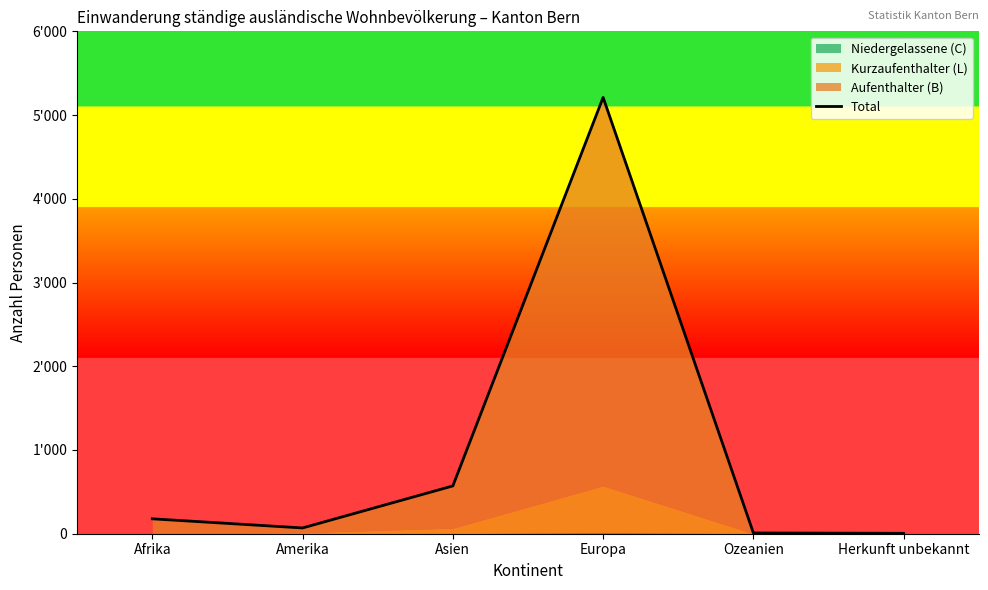

What is the difference between the values at Europa and Ozeanien?

5202